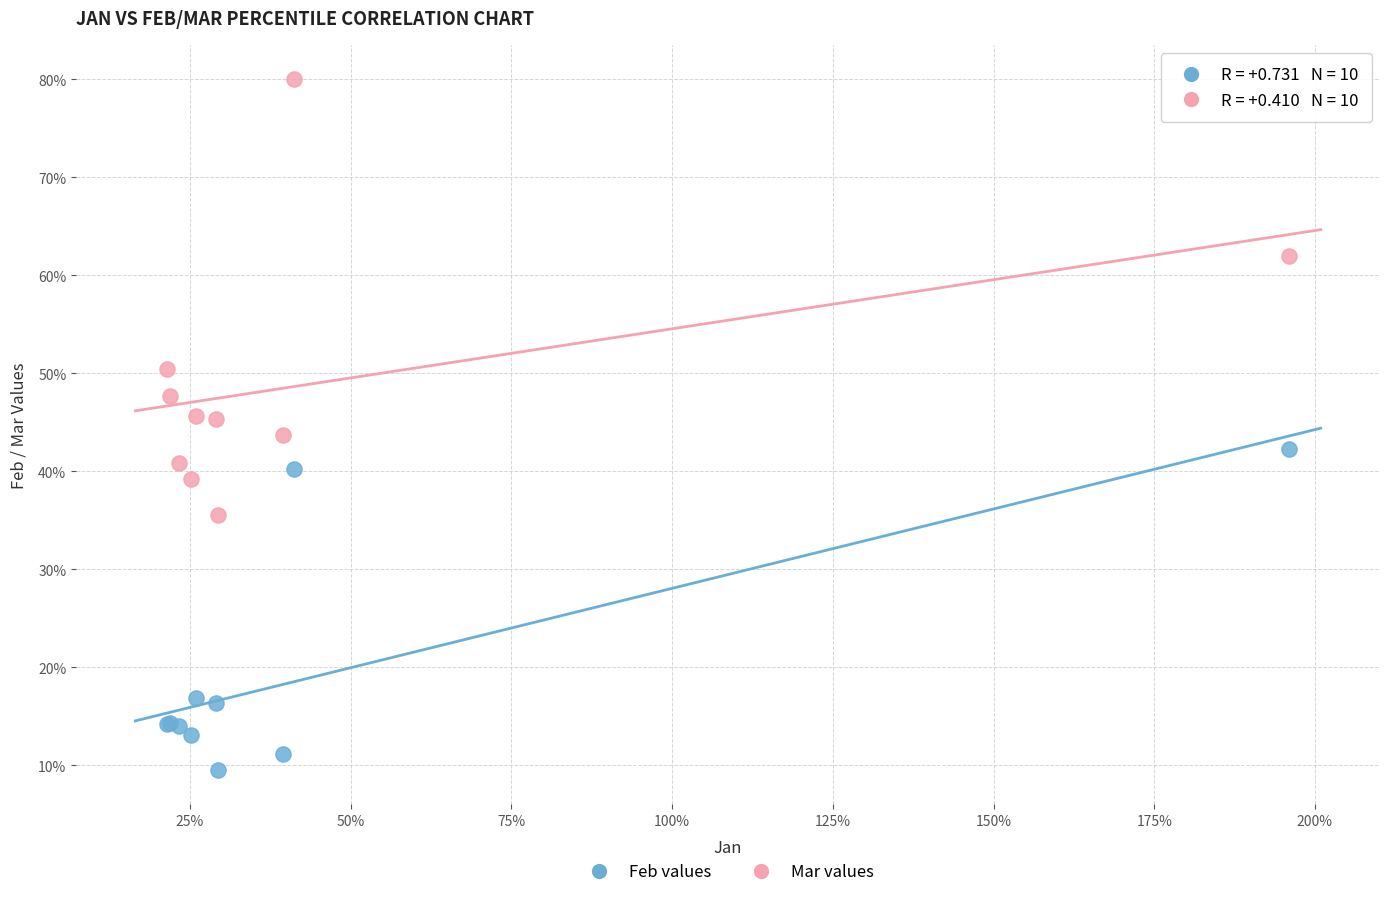

Which series contains the highest Y value?

Mar values